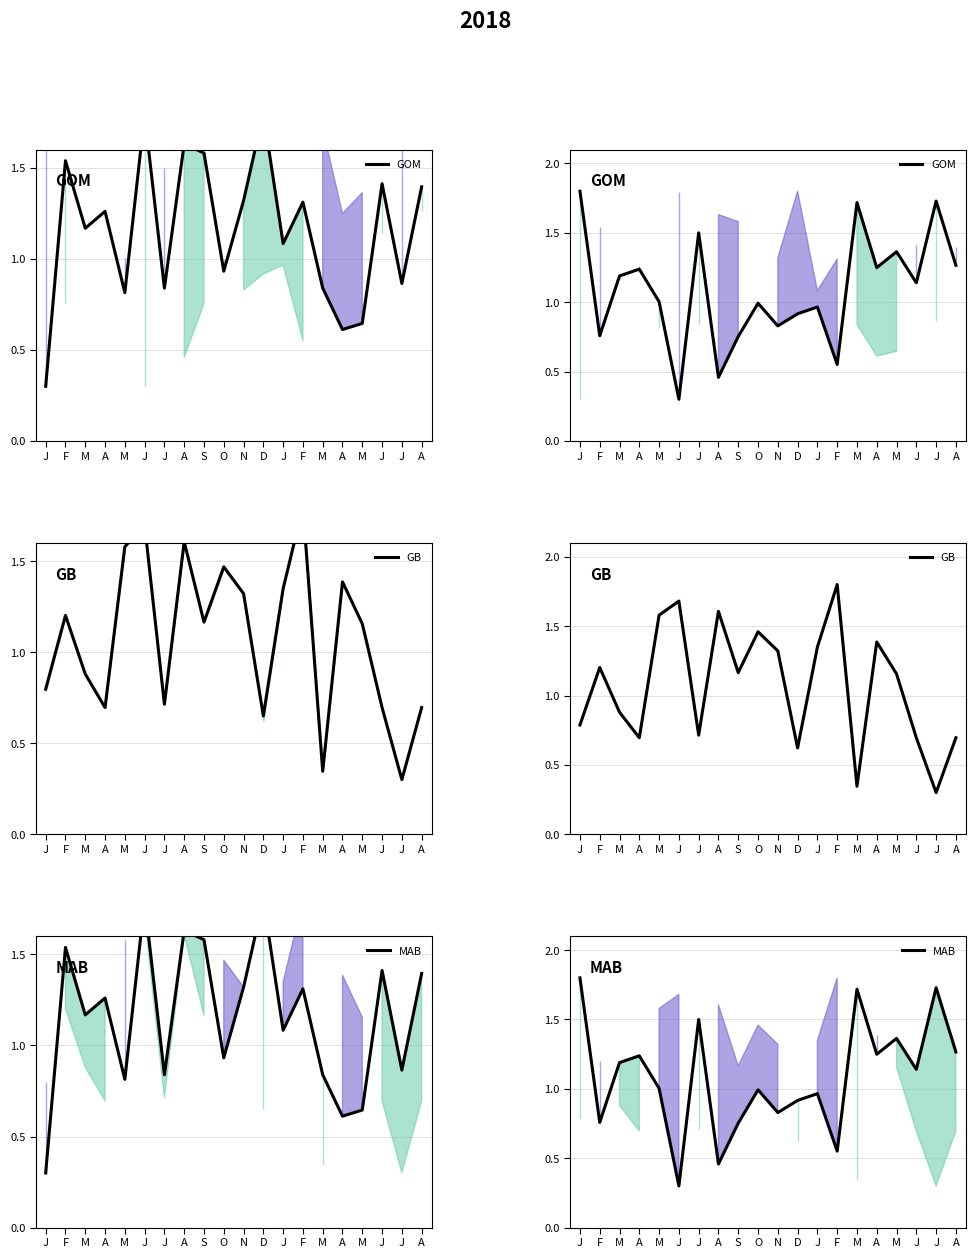

The GOM series shows 1.6 at J. True or false?

False